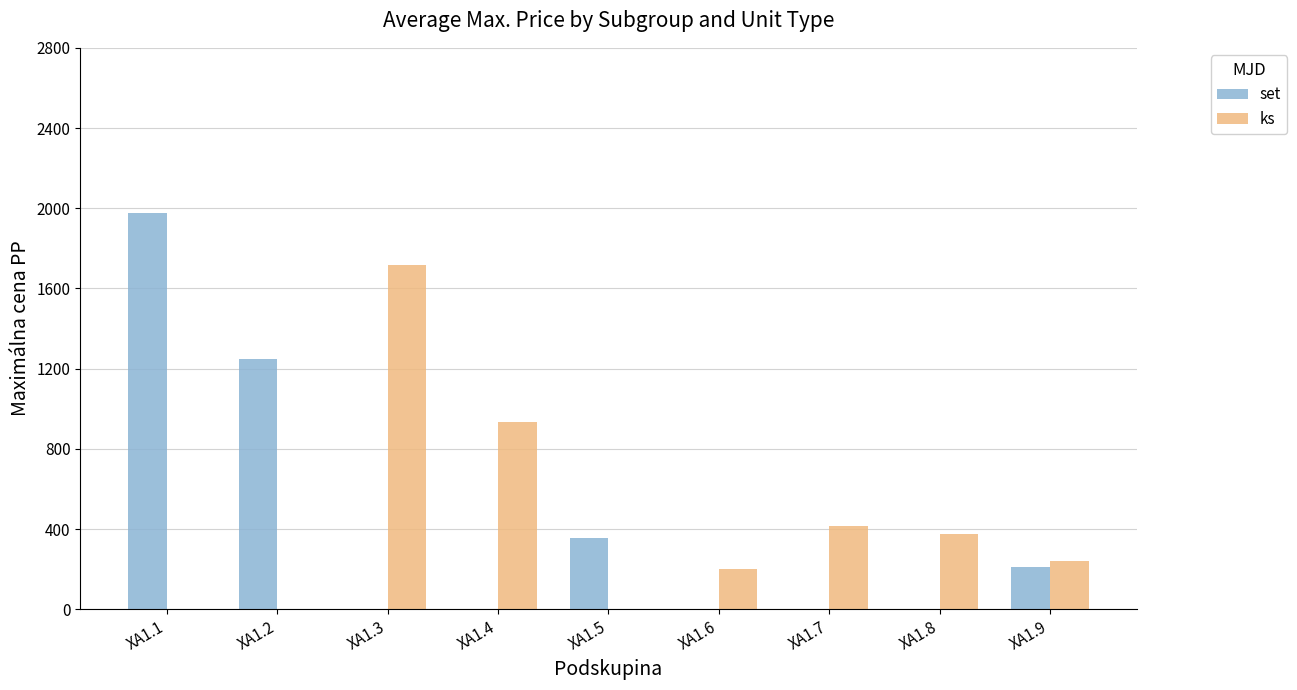

Between XA1.1 and XA1.7, which series saw the biggest shift?

set